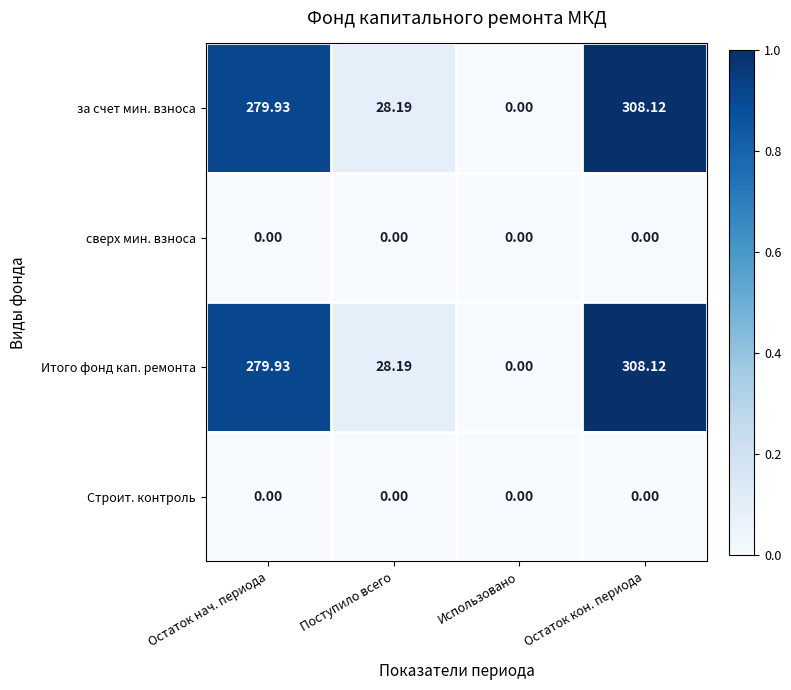

Which category has the highest value across all series?

Остаток кон. периода